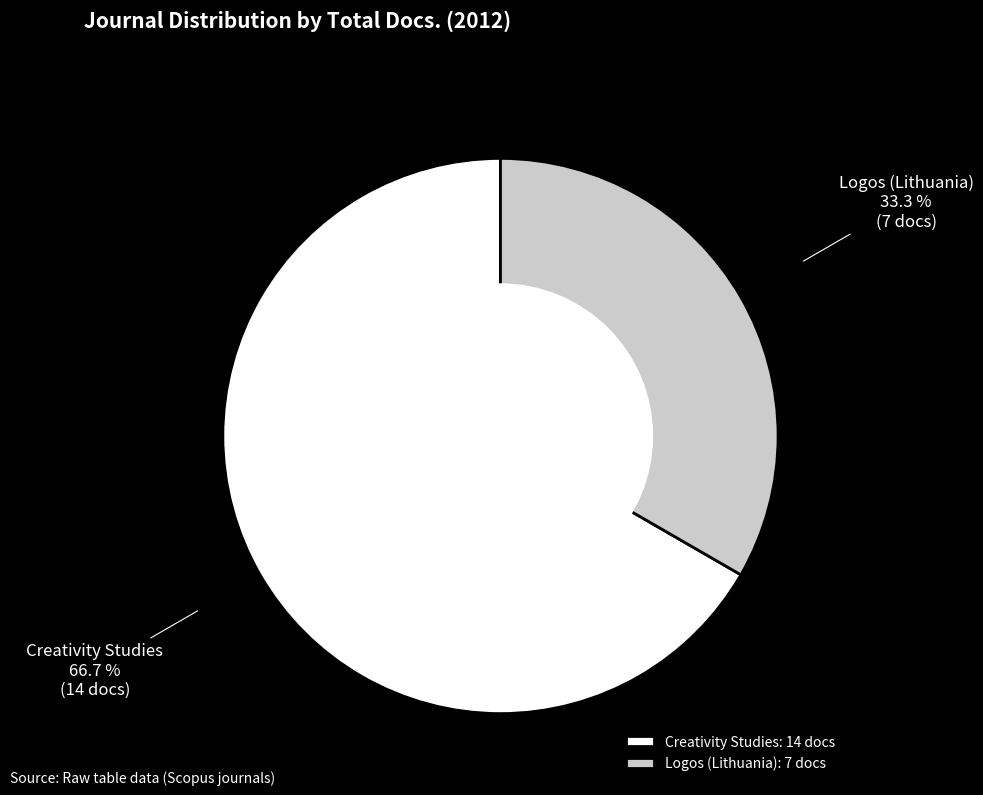

To the nearest percent, what is the difference between the Creativity Studies and Logos (Lithuania) slice percentages?

33%